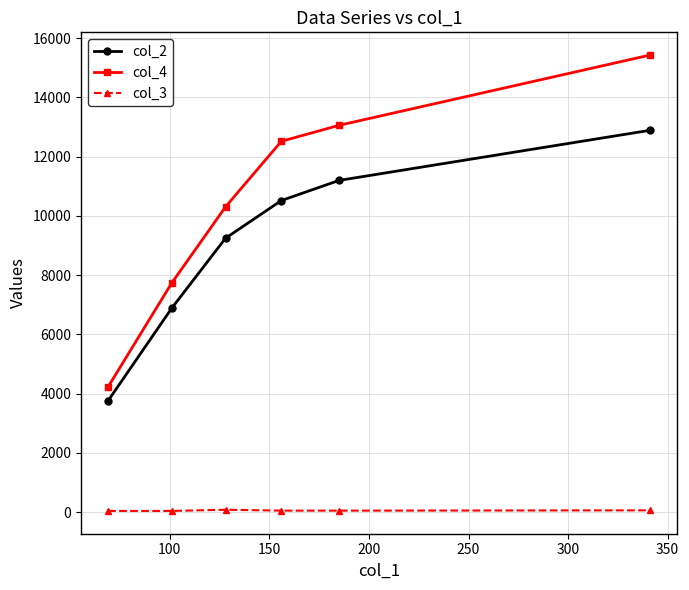

True or false: col_2 has more than 2 interior local peaks.

False